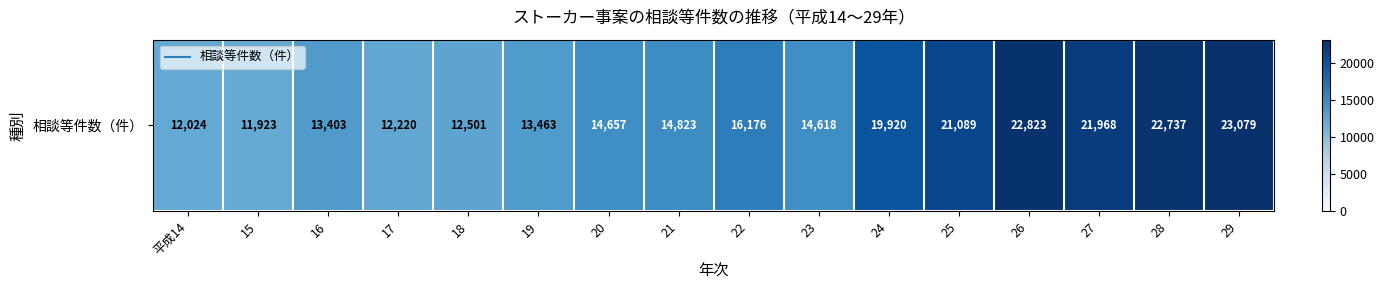

Reading right to left, list all the values displayed in this chart.

23079	22737	21968	22823	21089	19920	14618	16176	14823	14657	13463	12501	12220	13403	11923	12024